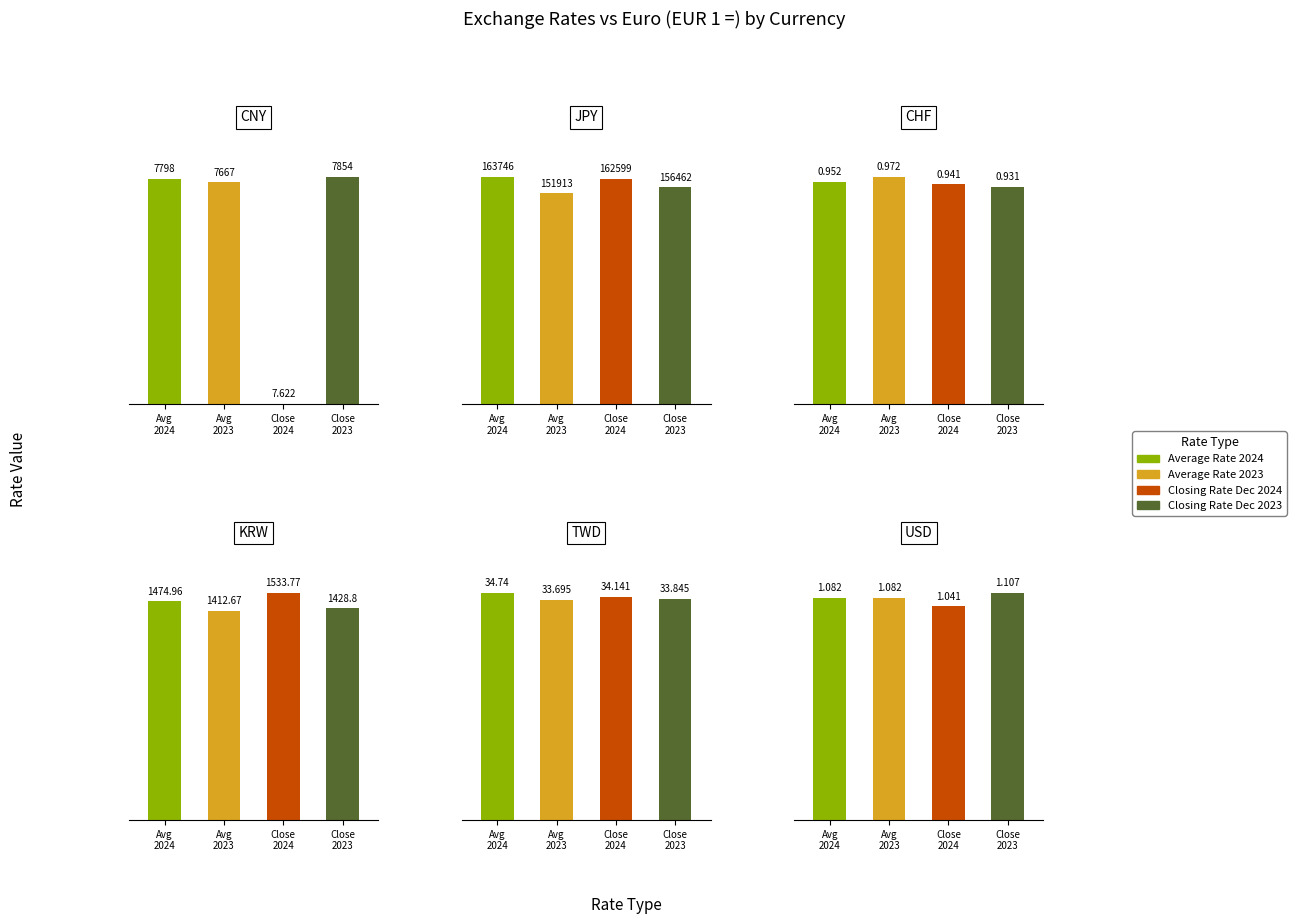

Between 3 and 5, which series saw the biggest shift?

Closing Rate Dec 2024